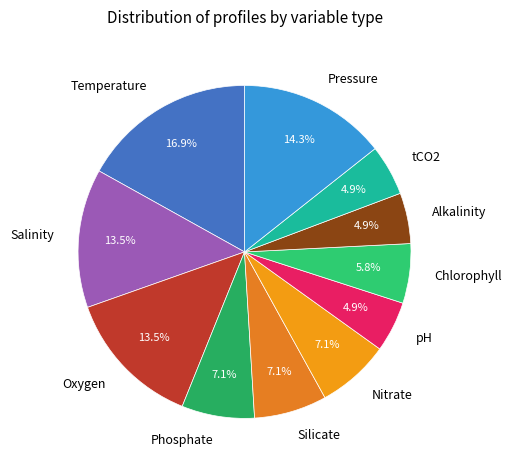

Is there any slice that represents more than half of the pie?

No